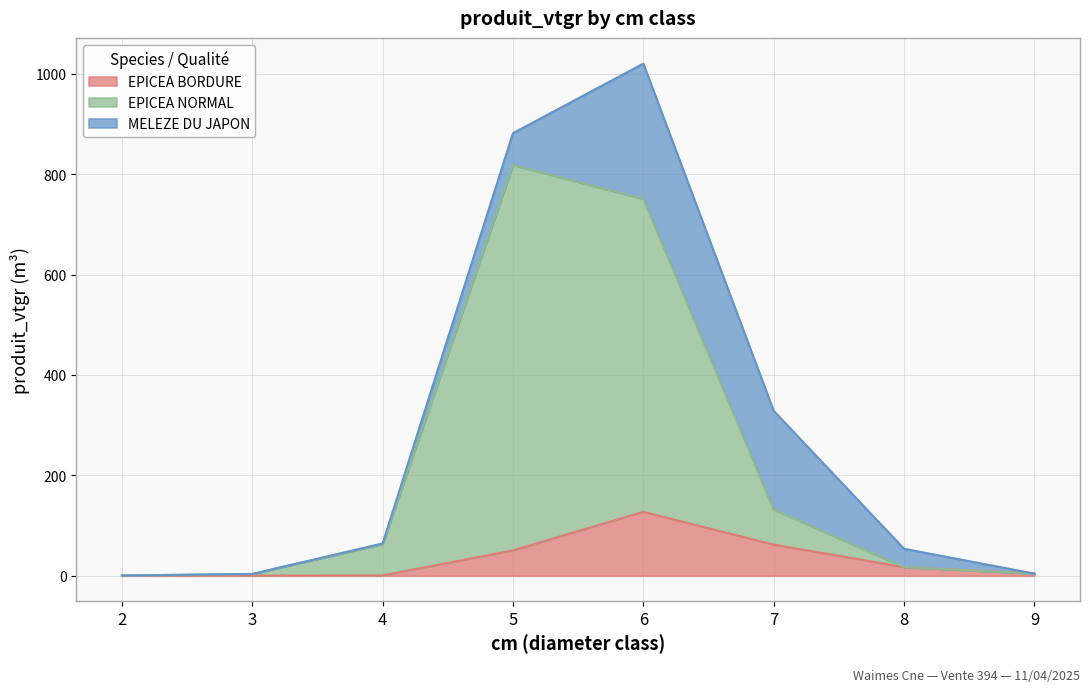

Which series has the largest total across all categories?

EPICEA NORMAL